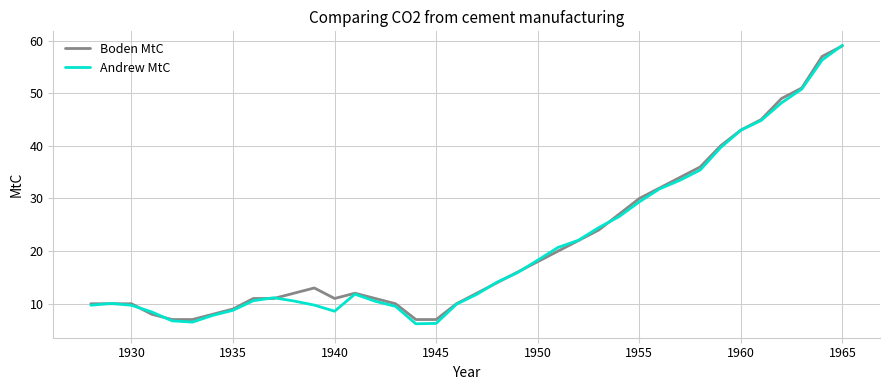

What is the difference between the maximum and minimum values in the Boden MtC series?

52.0